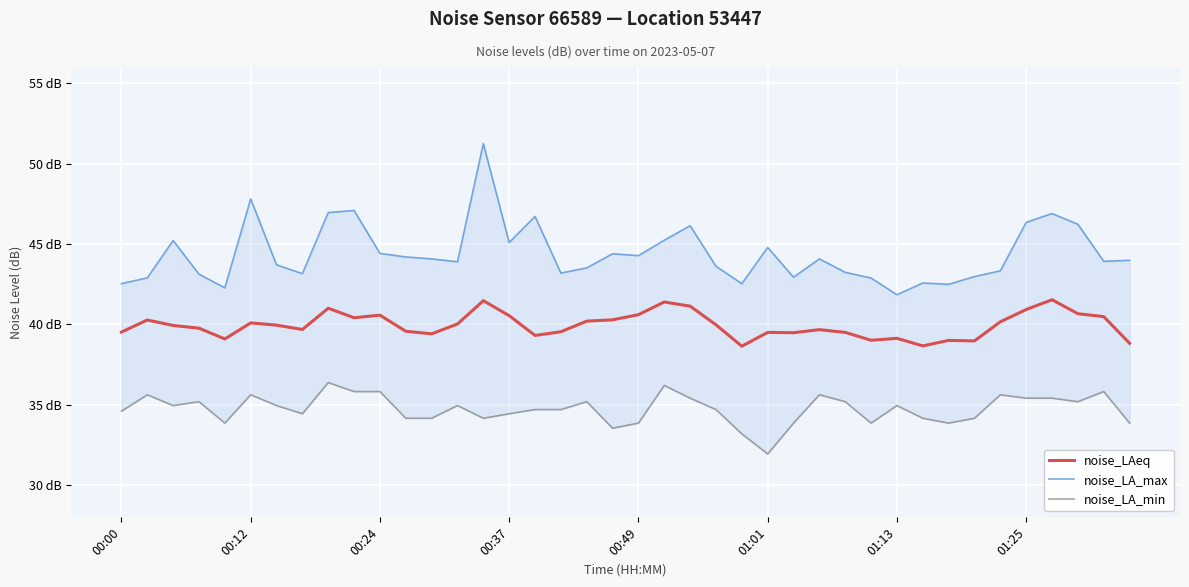

Is it true that noise_LA_min equals 59.6 at 14?

False